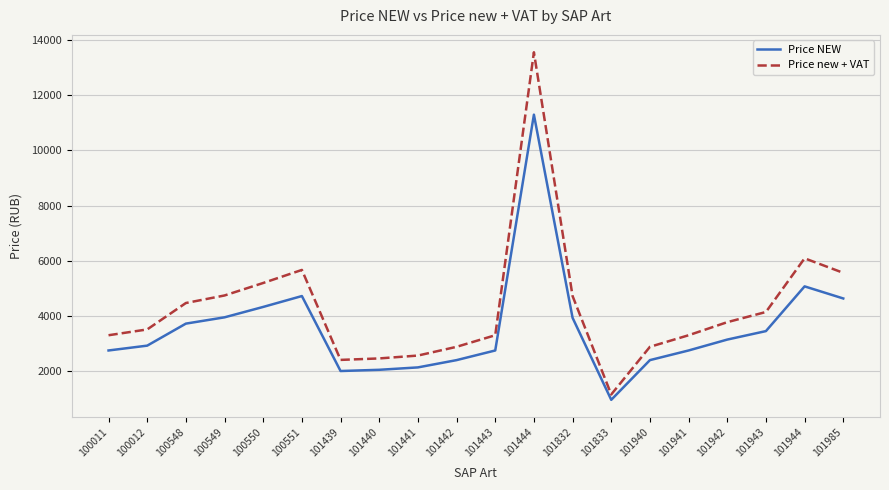

Rank the series by their average value, from highest to lowest.

Price new + VAT, Price NEW